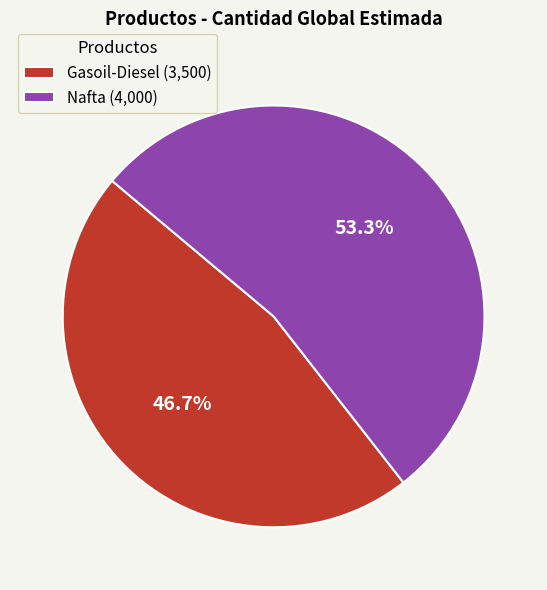

Count the number of slices in the pie.

2